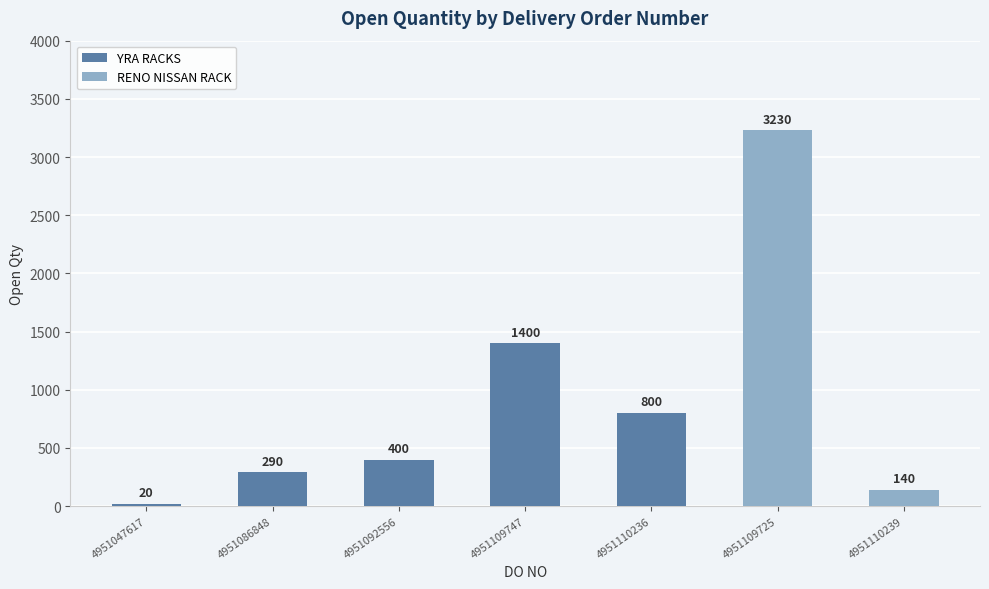

Approximately how many times larger is the value at 4951086848 compared to 4951110236?

0.4